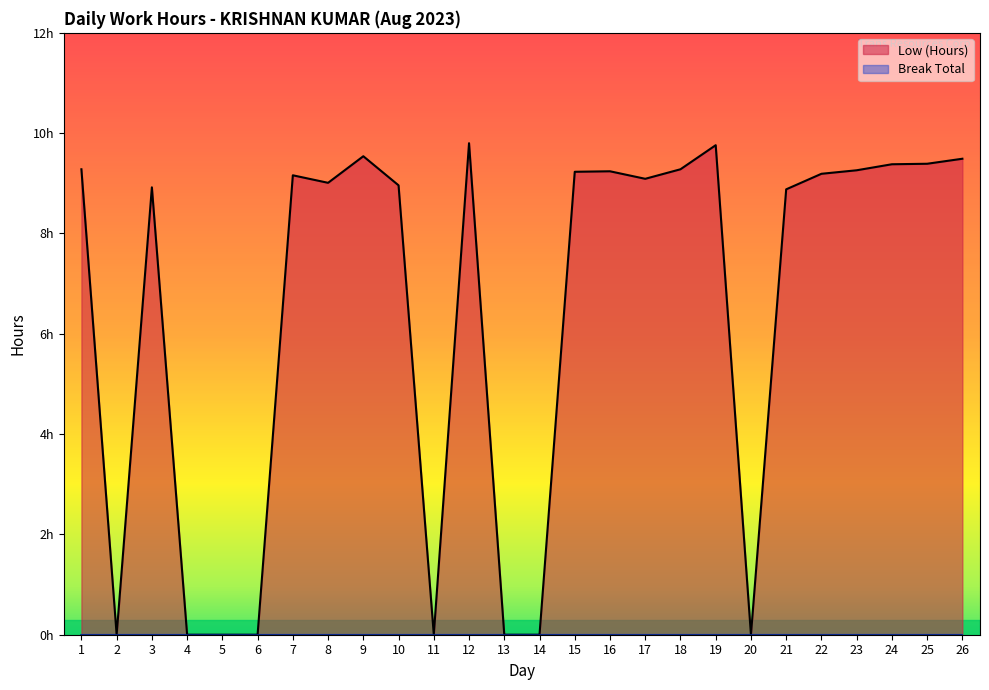

List the labels in order of value, smallest first.

2, 4, 5, 6, 11, 13, 14, 20, 21, 3, 10, 8, 17, 7, 22, 15, 16, 23, 1, 18, 24, 25, 26, 9, 19, 12